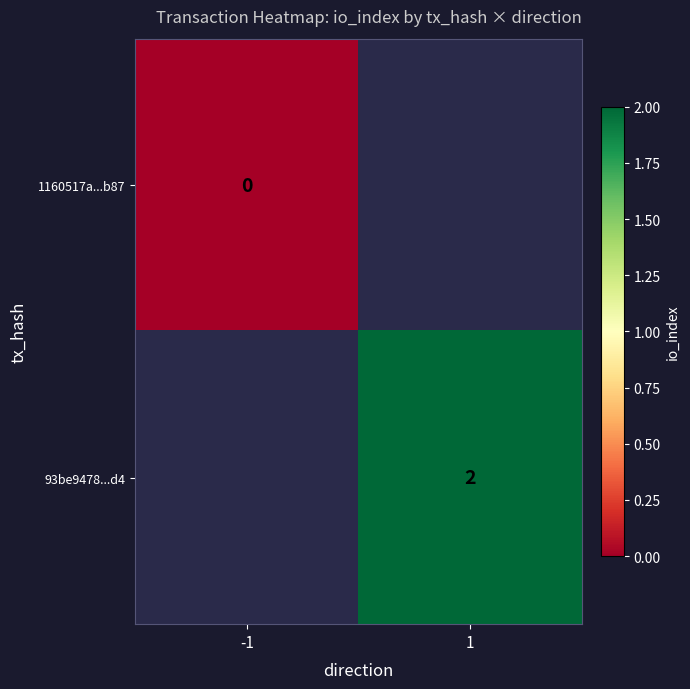

The value of 93be9478...d4 at 1 is 3. True or false?

False